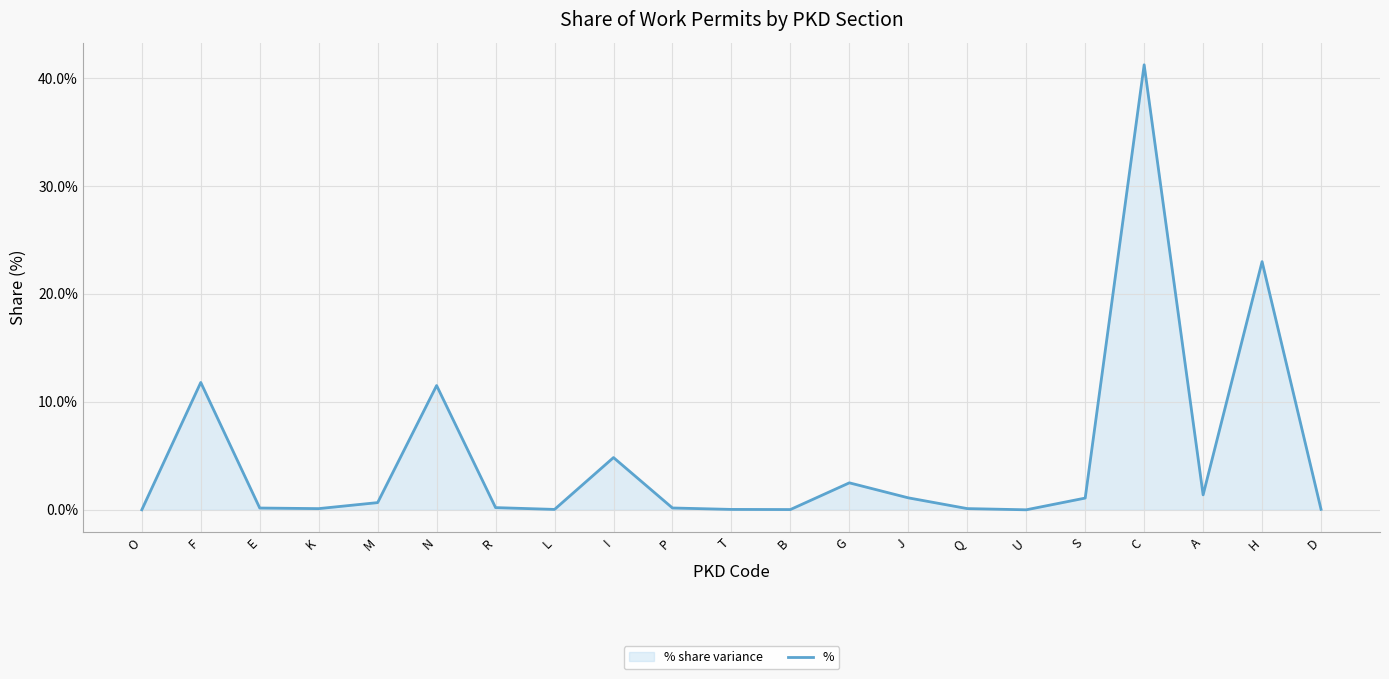

How many points are higher than both their immediate neighbors (excluding endpoints)?

6